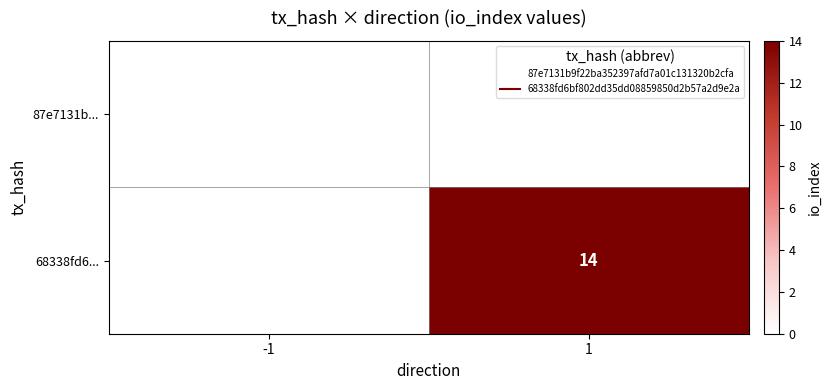

Which series has the widest spread of values?

68338fd6...